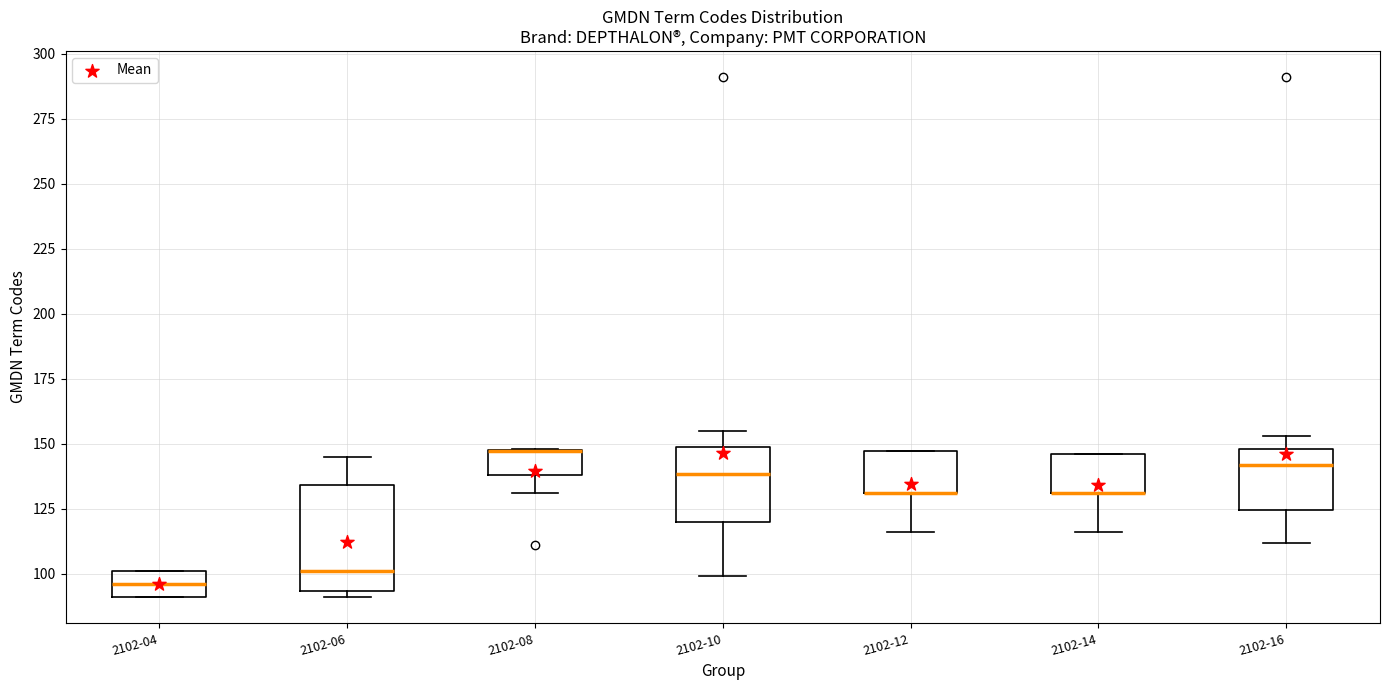

Where does the median line of the box for 2102-10 sit on the y-axis? The values are not printed on the chart, so give them approximately, as read against the axis.

140